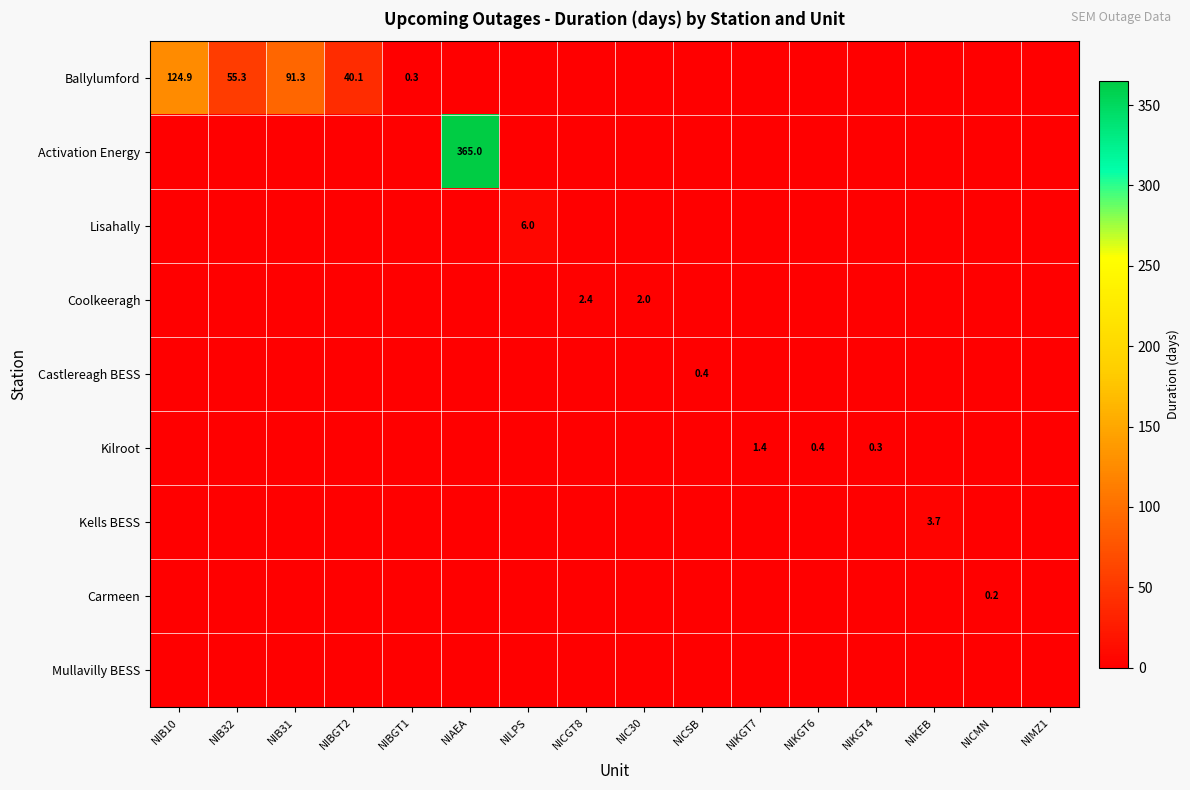

True or false: Kilroot has a value of 1.4 at NIKGT7.

True